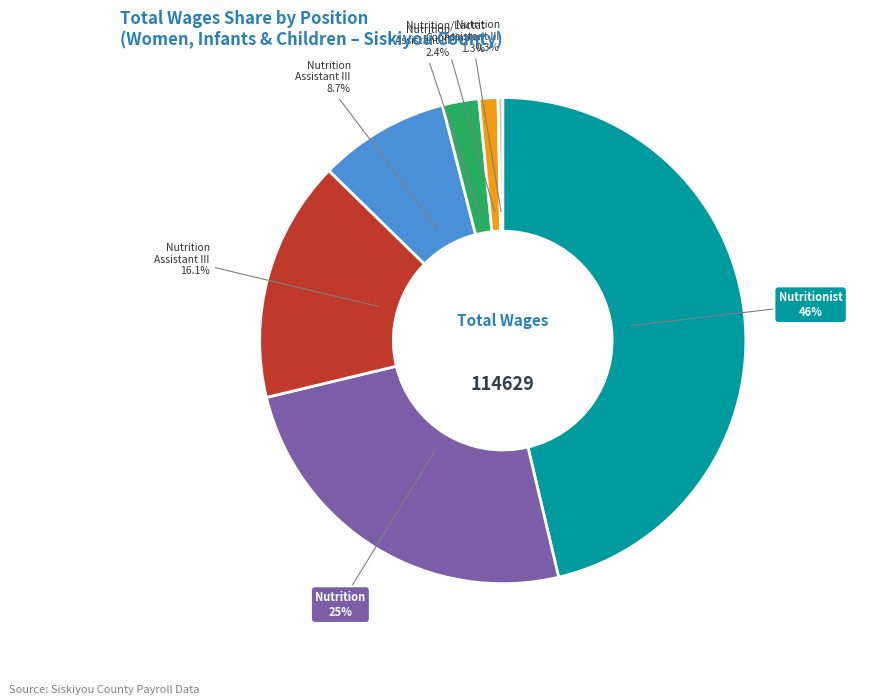

Does any single category account for the majority?

No